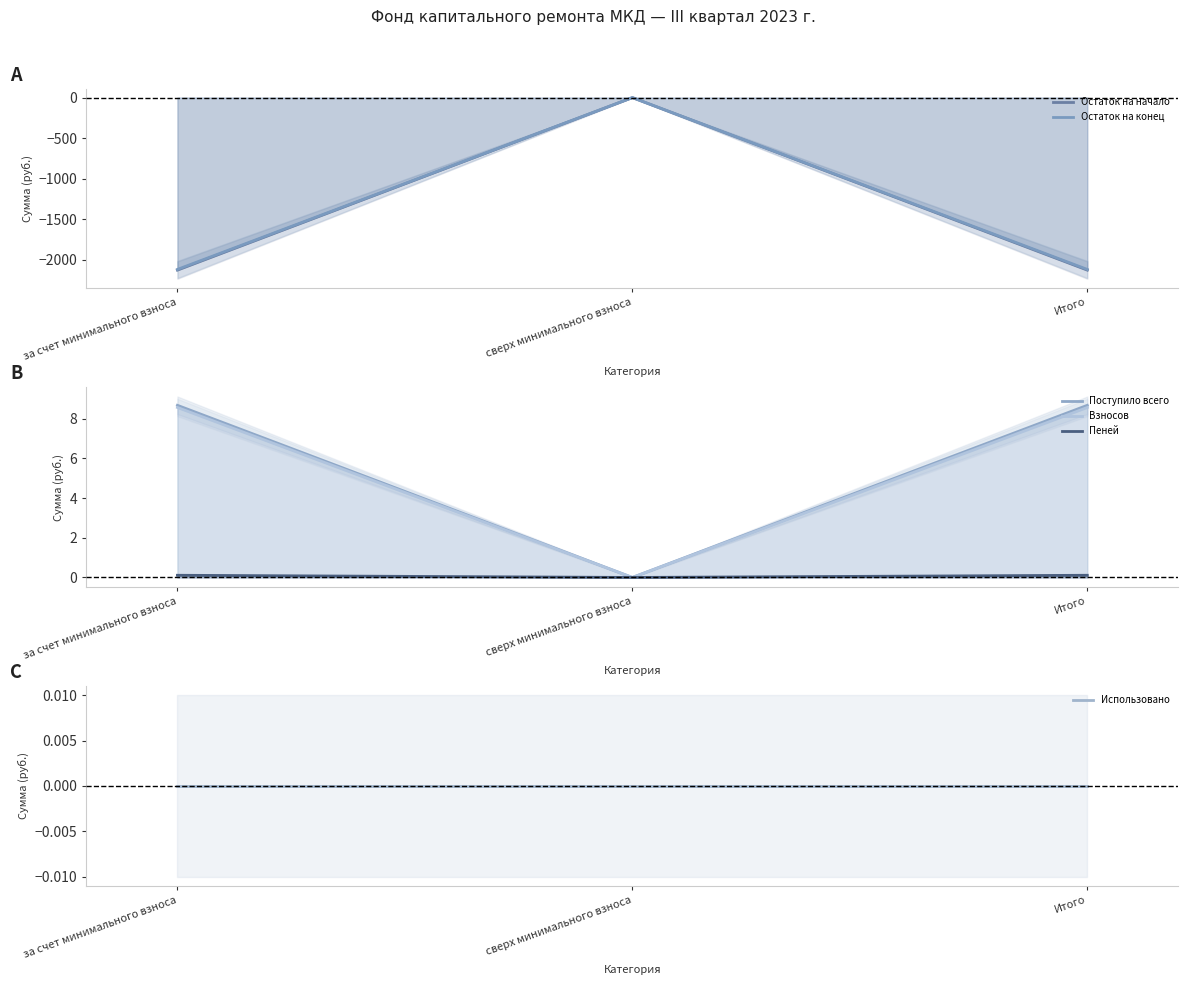

Rank the series by their maximum value, from lowest to highest.

Остаток на начало, Остаток на конец, Использовано, Пеней, Взносов, Поступило всего